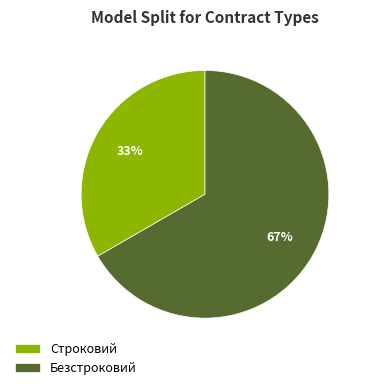

Approximately how many times larger is the value at Безстроковий compared to Строковий?

2.0